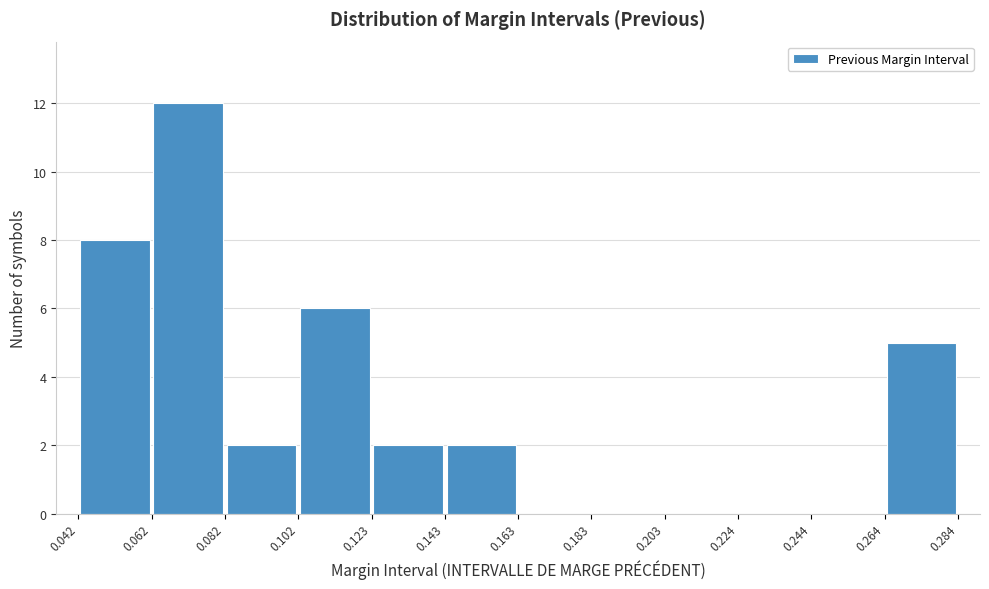

Reading left to right, transcribe this chart: for each bar, give the range it covers on the x-axis and its height. The values are not printed on the chart, so give them approximately, as read against the axis.

0.042 to 0.062: 8
0.062 to 0.082: 12
0.082 to 0.102: 2
0.102 to 0.123: 6
0.123 to 0.143: 2
0.143 to 0.163: 2
0.163 to 0.183: 0
0.183 to 0.203: 0
0.203 to 0.224: 0
0.224 to 0.244: 0
0.244 to 0.264: 0
0.264 to 0.284: 5